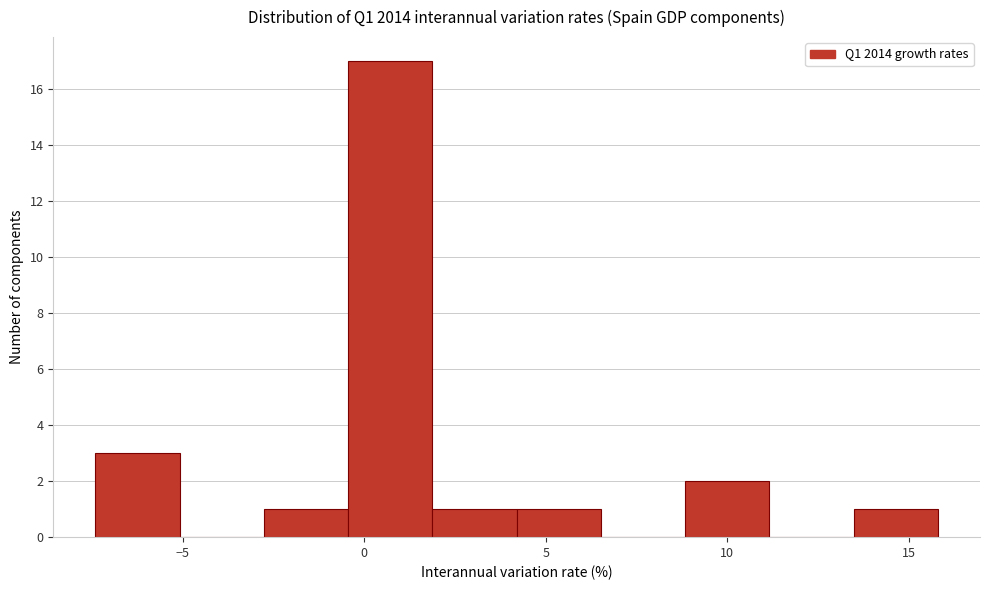

Over which range of the x-axis is the bar tallest?

-0.5 to 2.0